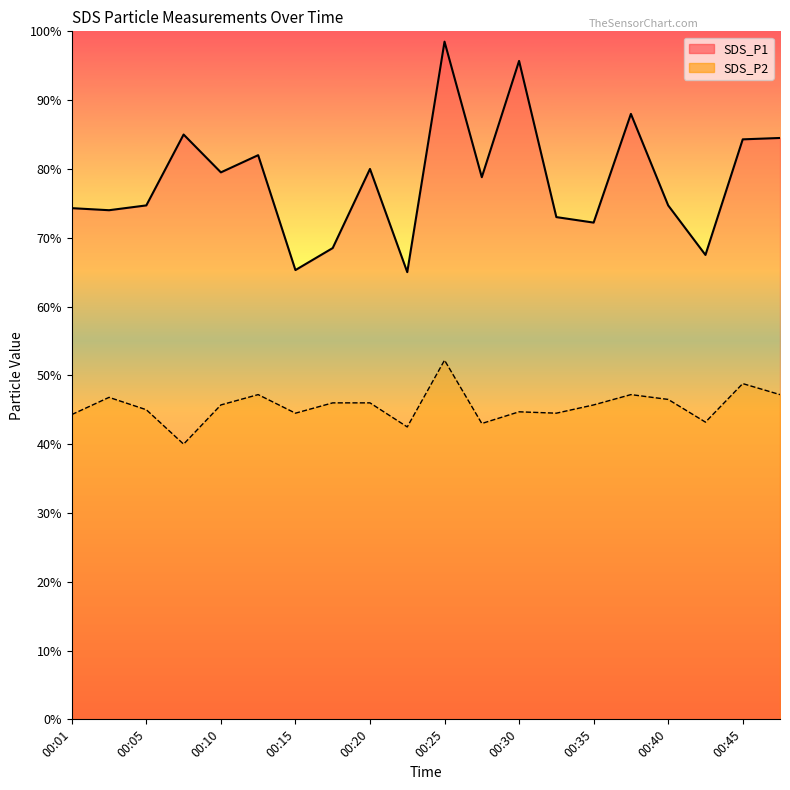

How many lines are shown in the chart?

2